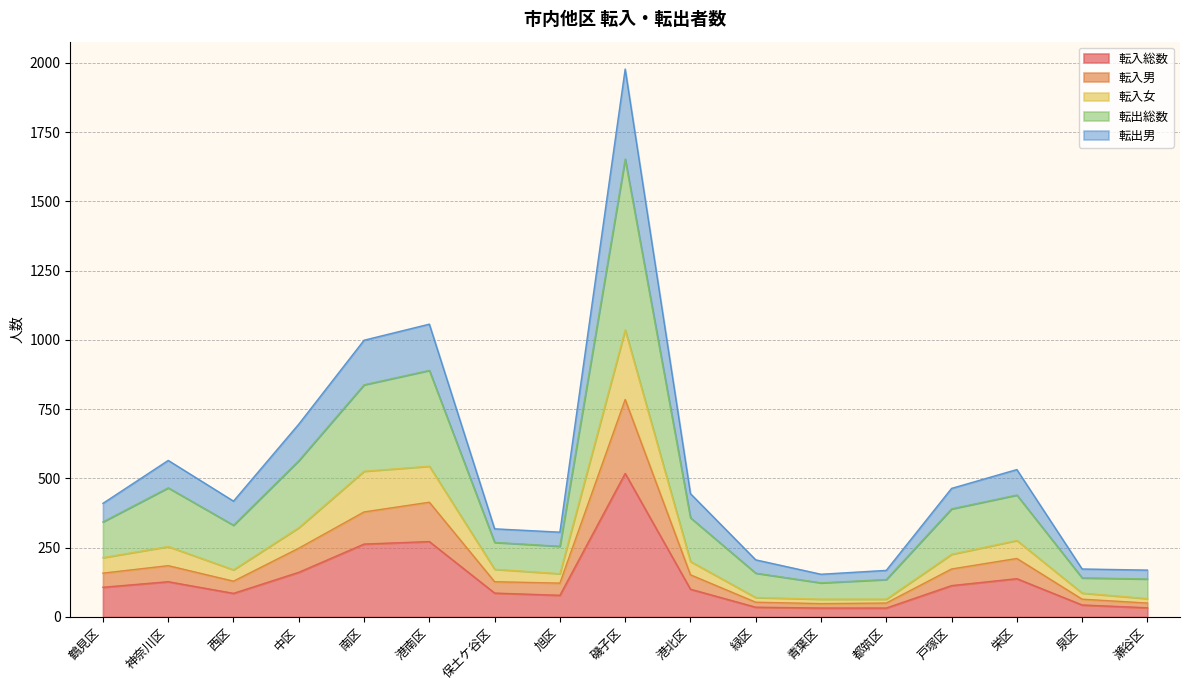

At which label does 転入総数 reach its peak?

磯子区